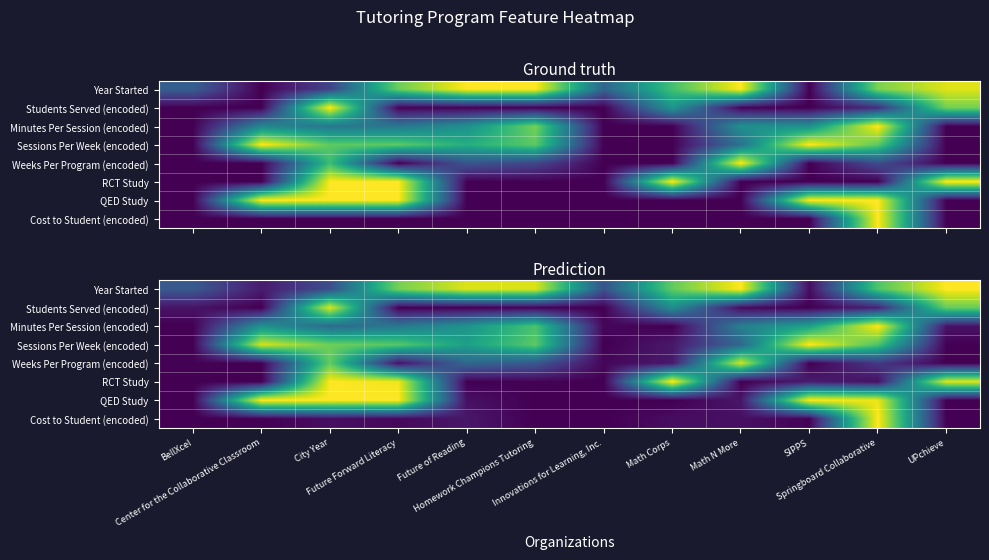

What is the total value across all series at Math Corps?

2.4